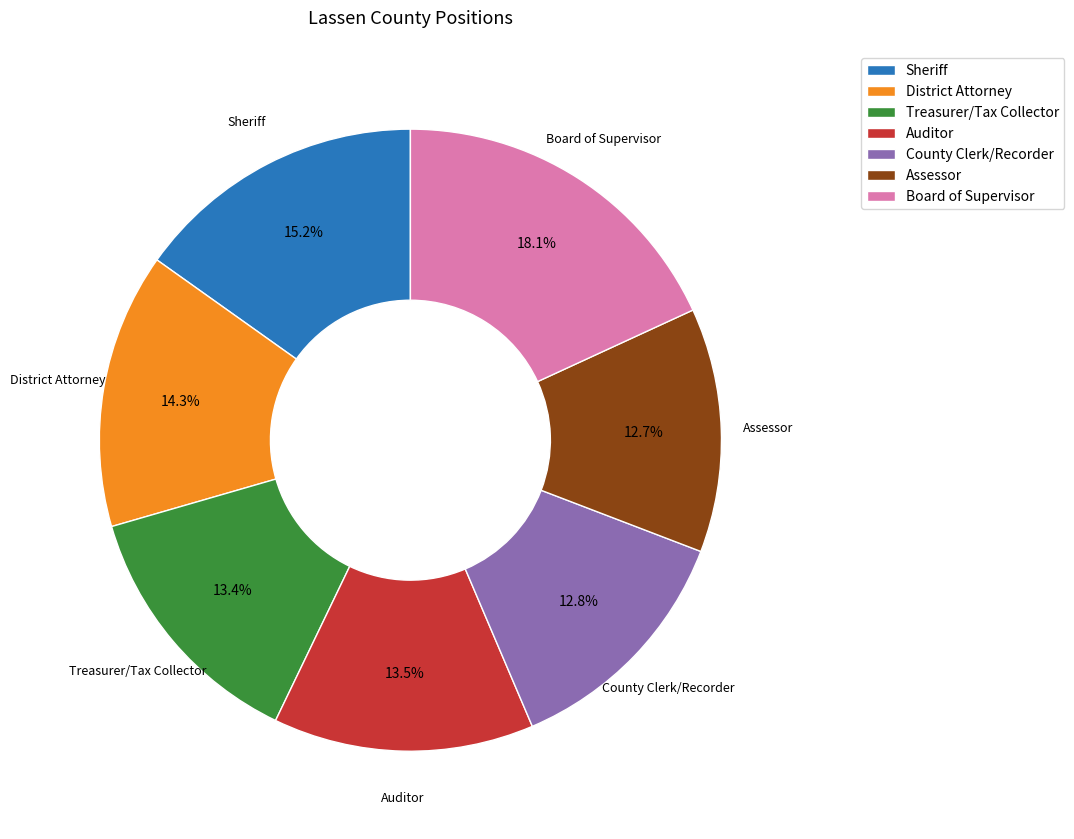

What percentage is the Sheriff slice, to the nearest percent?

15%